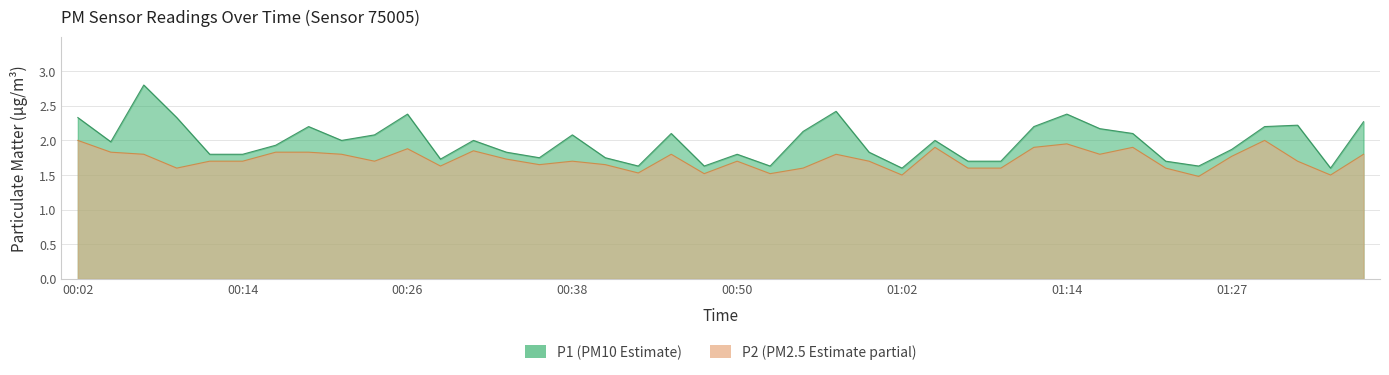

At which category does P1 reach its first local peak?

00:06